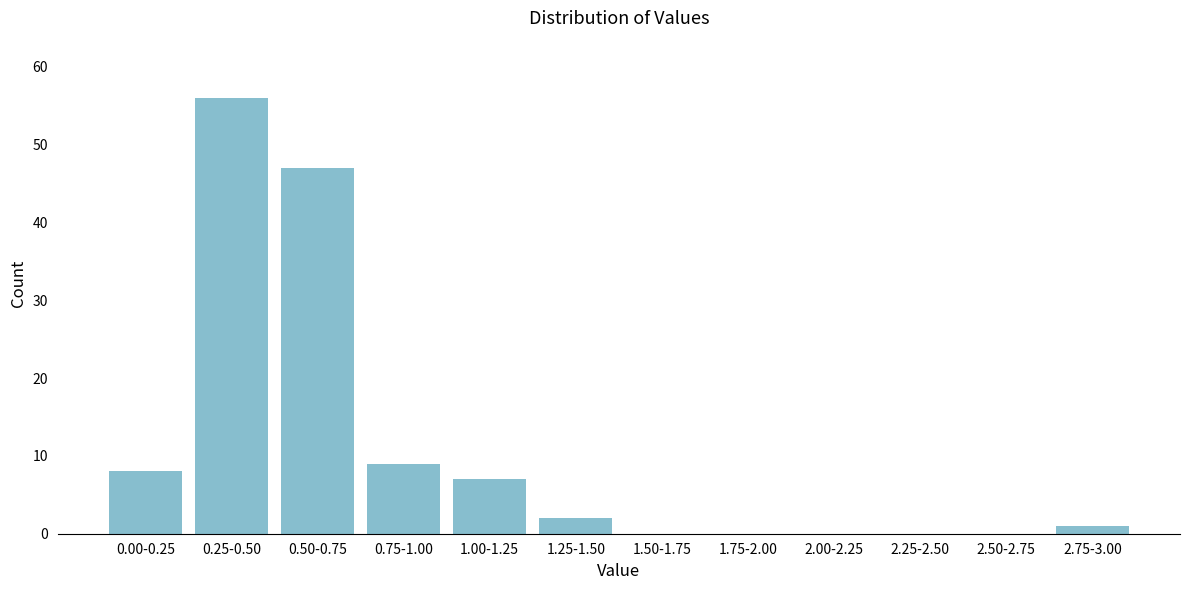

Reading right to left, what are all the values shown in this chart?

2.75-3.00=1	2.50-2.75=0	2.25-2.50=0	2.00-2.25=0	1.75-2.00=0	1.50-1.75=0	1.25-1.50=2	1.00-1.25=7	0.75-1.00=9	0.50-0.75=47	0.25-0.50=56	0.00-0.25=8